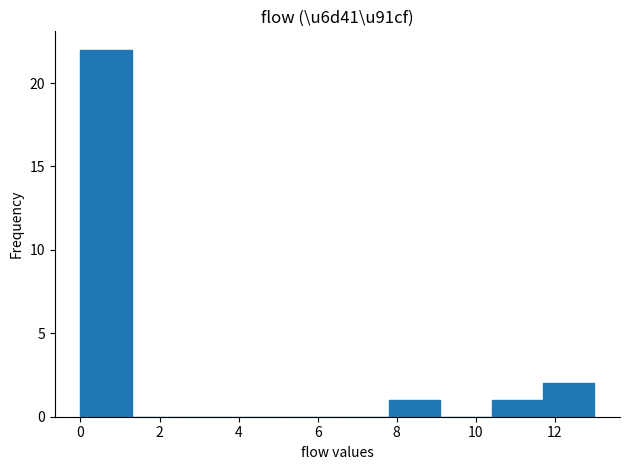

How tall is the bar that spans 11.7 to 13.0 on the x-axis? Neither the bar edges nor the heights are printed on the chart, so give them approximately, as read against the axes.

2